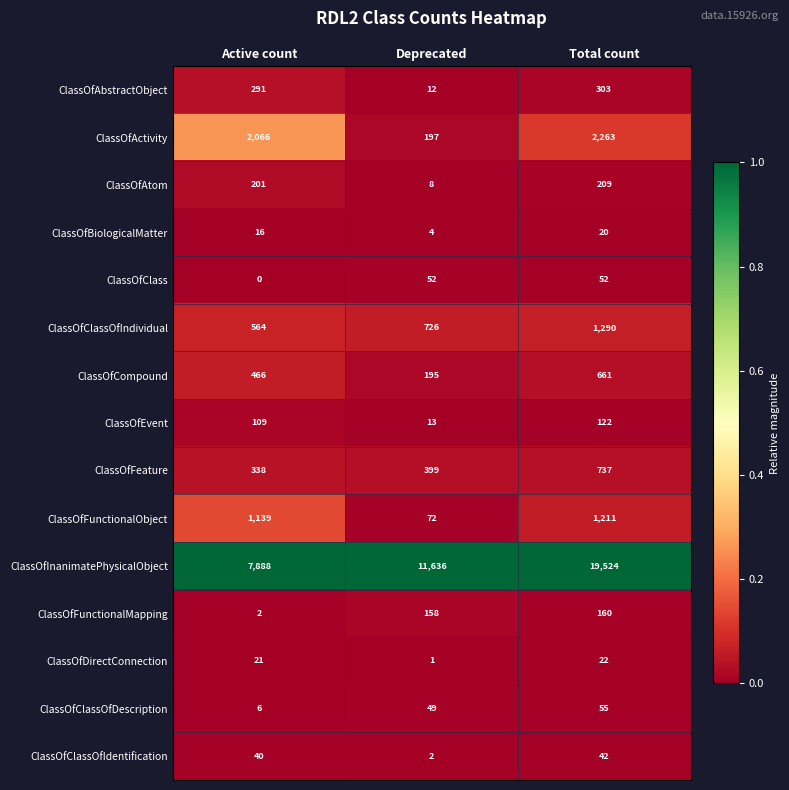

At Active count, list the series in order from smallest to largest.

ClassOfClass, ClassOfFunctionalMapping, ClassOfClassOfDescription, ClassOfBiologicalMatter, ClassOfDirectConnection, ClassOfClassOfIdentification, ClassOfEvent, ClassOfAtom, ClassOfAbstractObject, ClassOfFeature, ClassOfCompound, ClassOfClassOfIndividual, ClassOfFunctionalObject, ClassOfActivity, ClassOfInanimatePhysicalObject